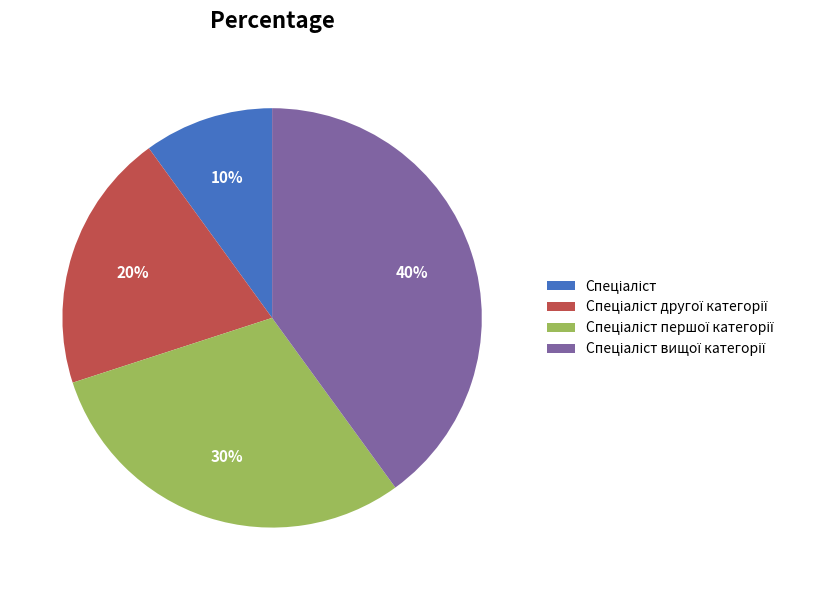

Is there a majority slice in this chart?

No